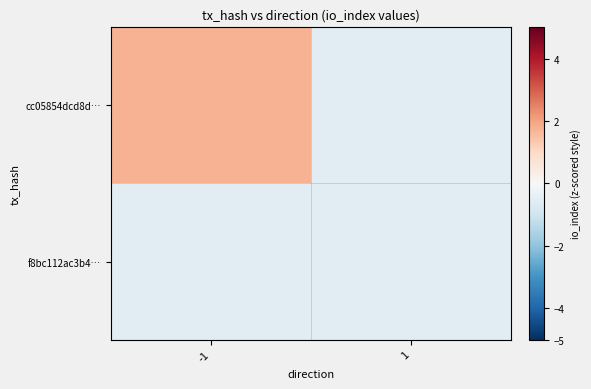

What is the total value across all series at -1?

1.2